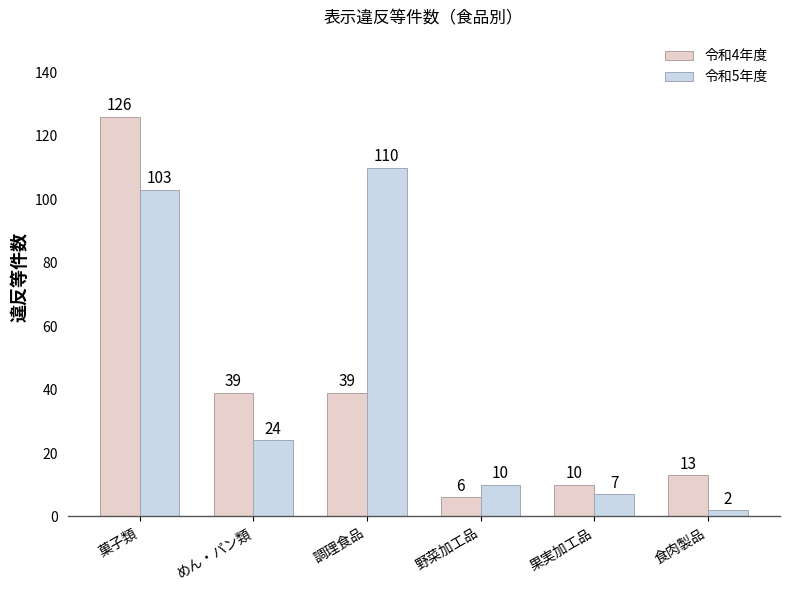

How many categories are shown in the chart?

6